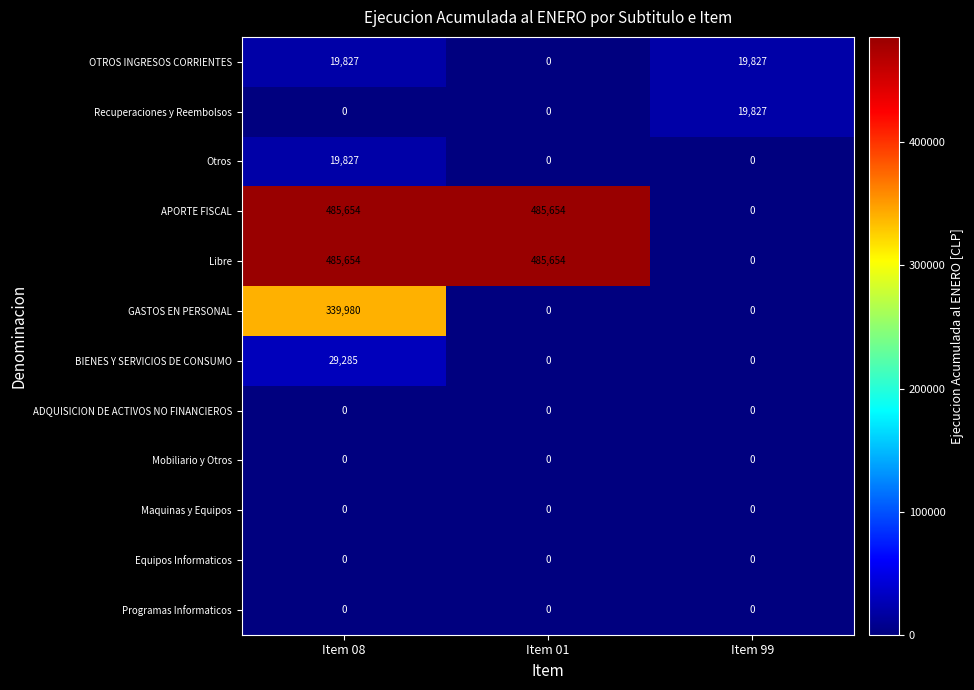

At which label does OTROS INGRESOS CORRIENTES reach its minimum?

Item 01